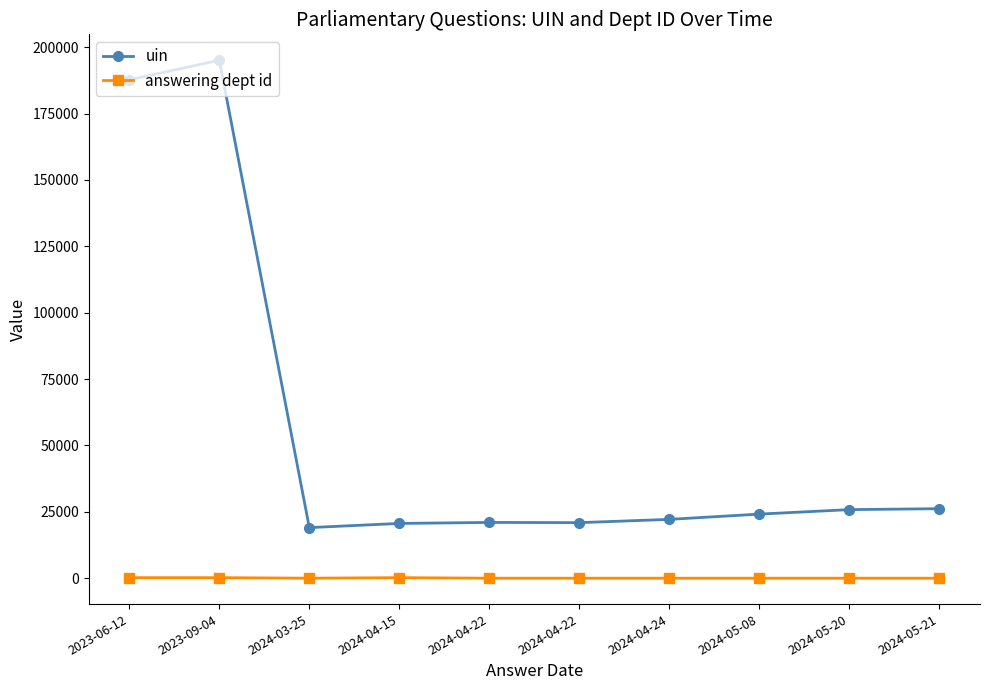

Between 2024-03-25 and 2024-05-21, which series saw the biggest shift?

uin